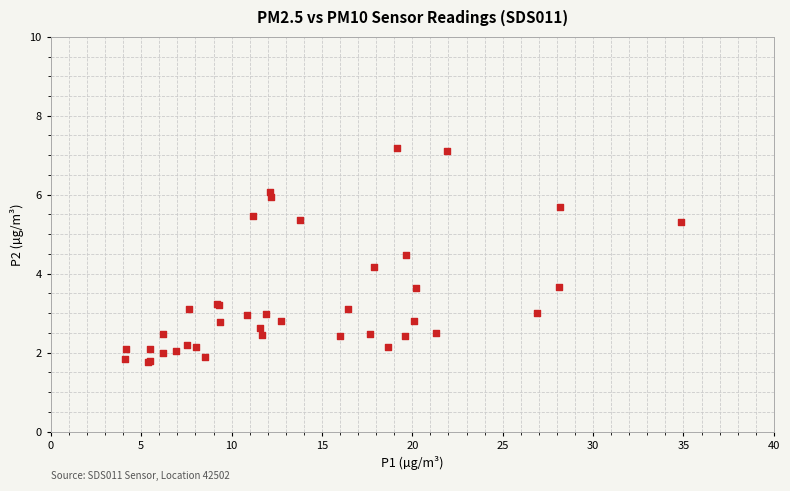

What Y value in the scatter plot is closest to 4?

4.2